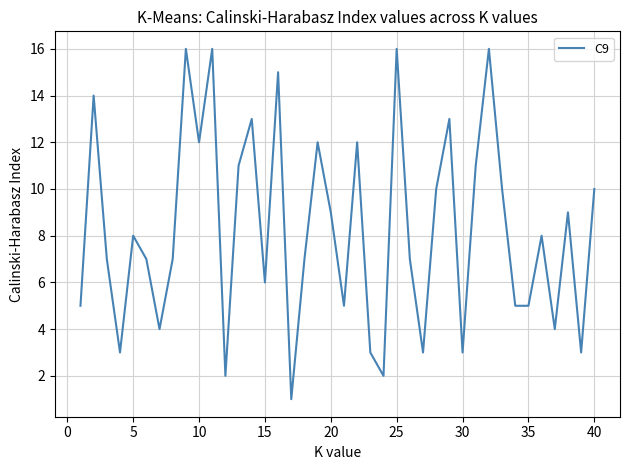

What is the difference between the maximum and minimum values?

15